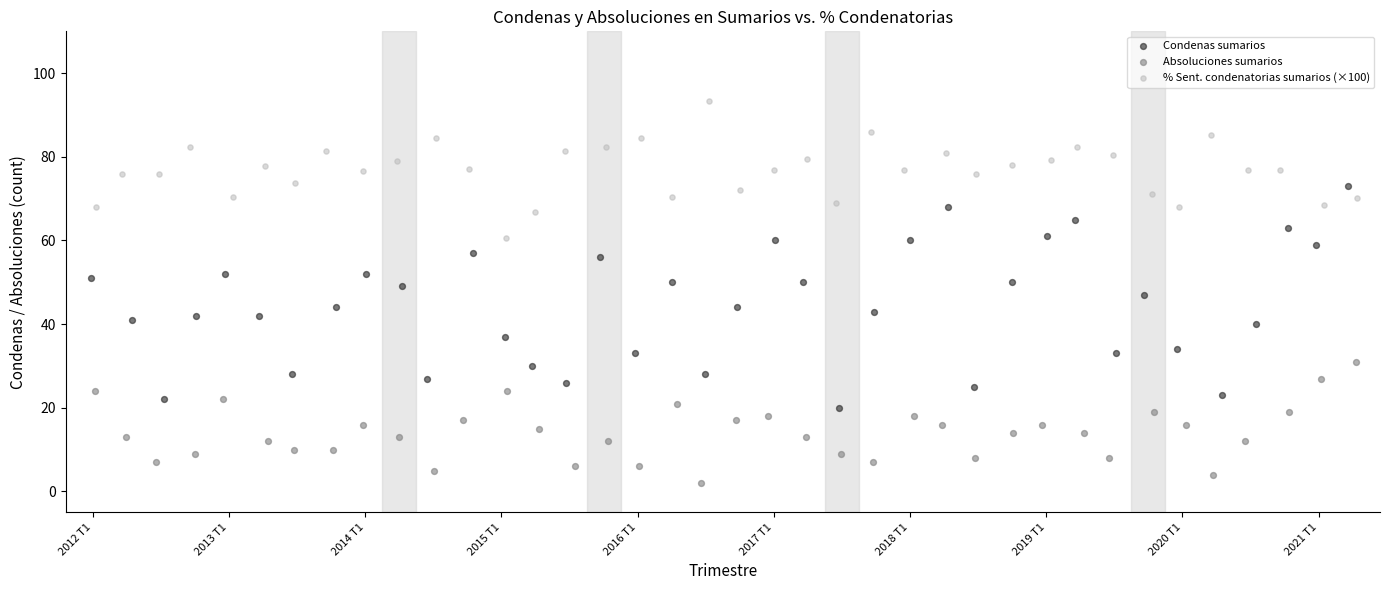

Which series has the widest spread of Y values?

Condenas sumarios